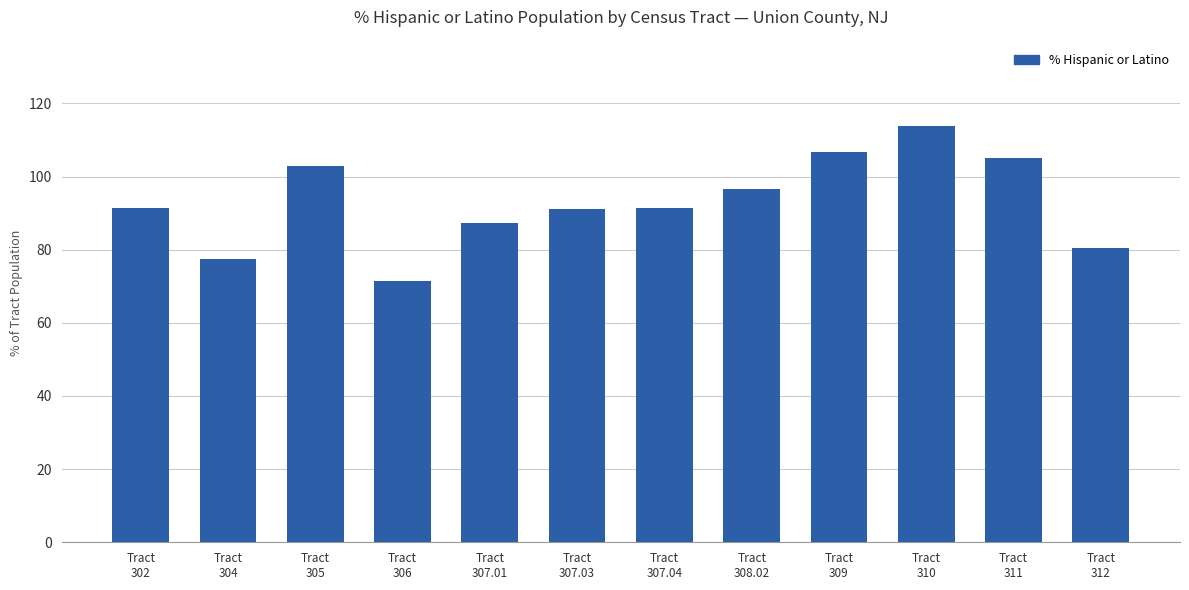

What is the average value?

93.0